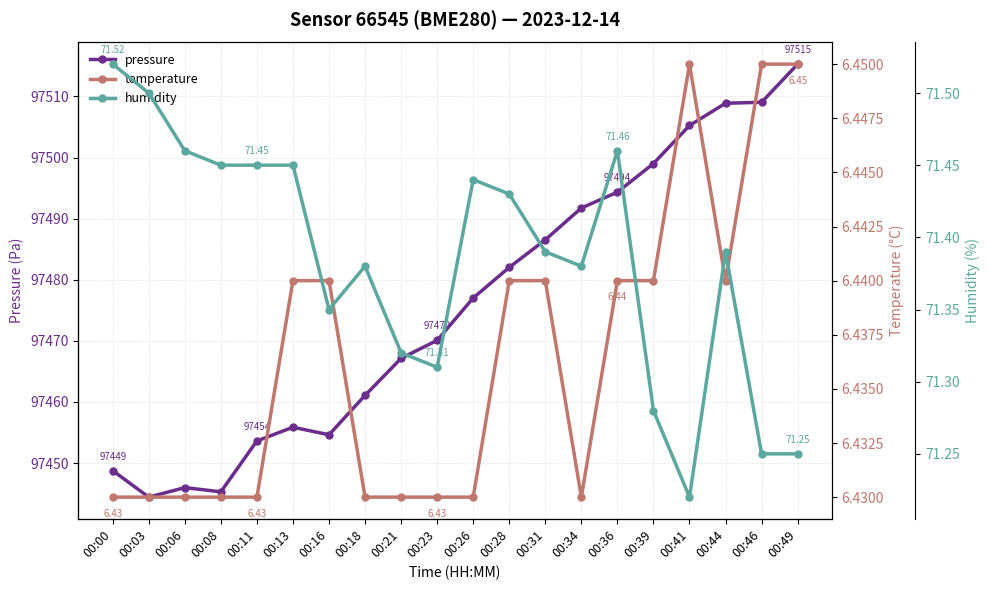

What is the difference between the maximum and minimum values in the humidity series?

0.3